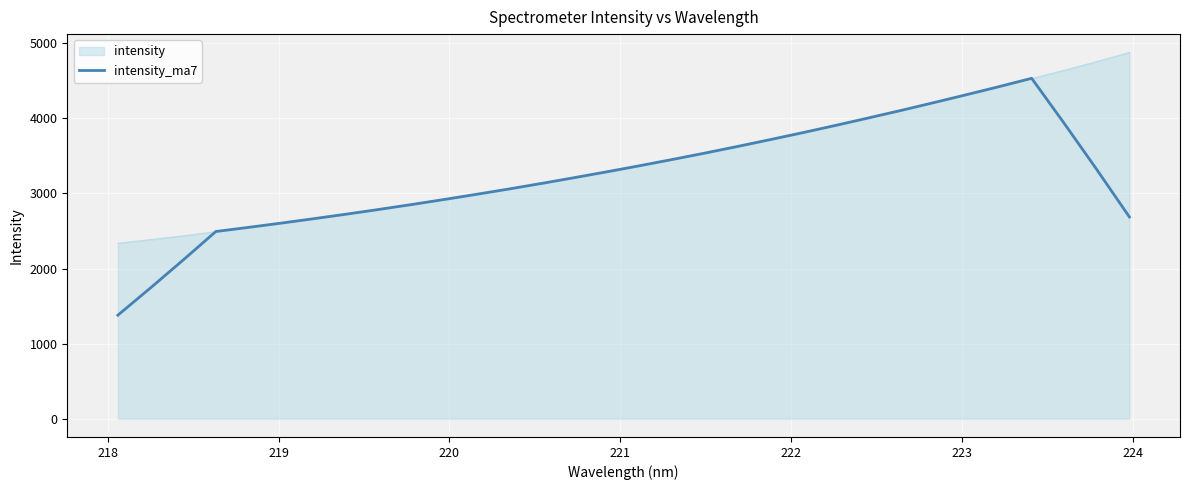

Does the chart display data point markers on the line(s)?

No